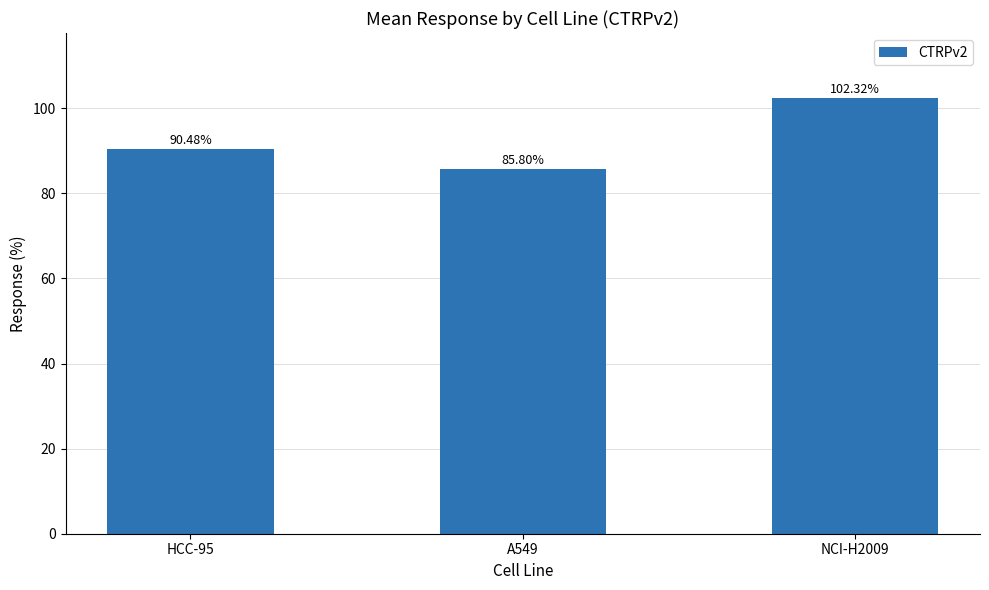

What is the smallest value displayed?

85.8